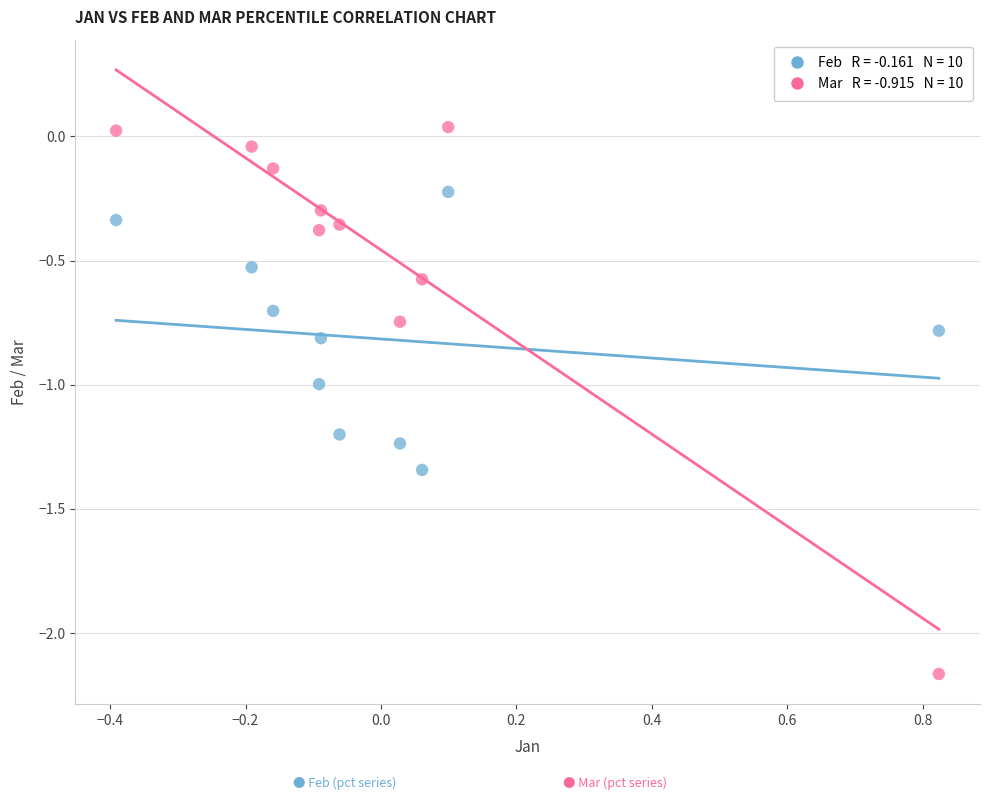

Across all data points, what is the range of Y values (max minus min)?

2.2